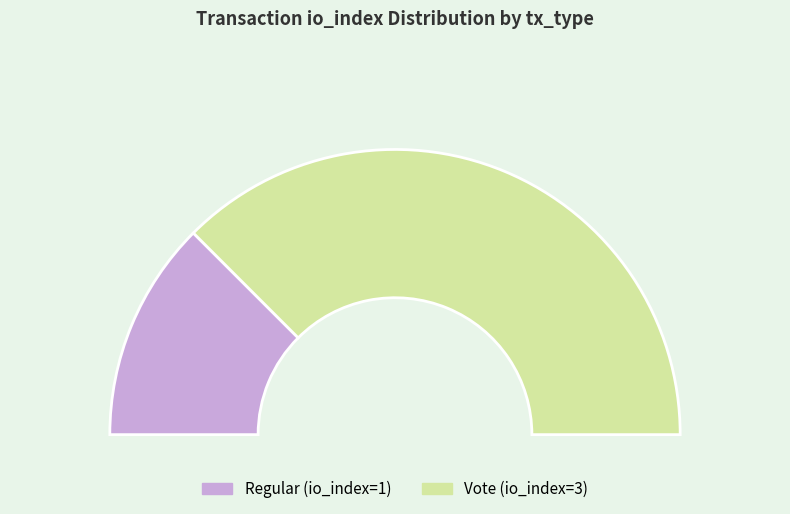

What percentage is the Vote (io_index=3) slice, to the nearest percent?

75%